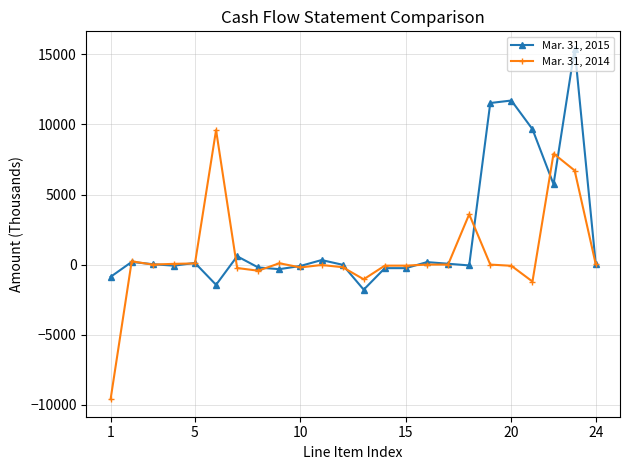

What is the minimum value shown in the chart?

-9607